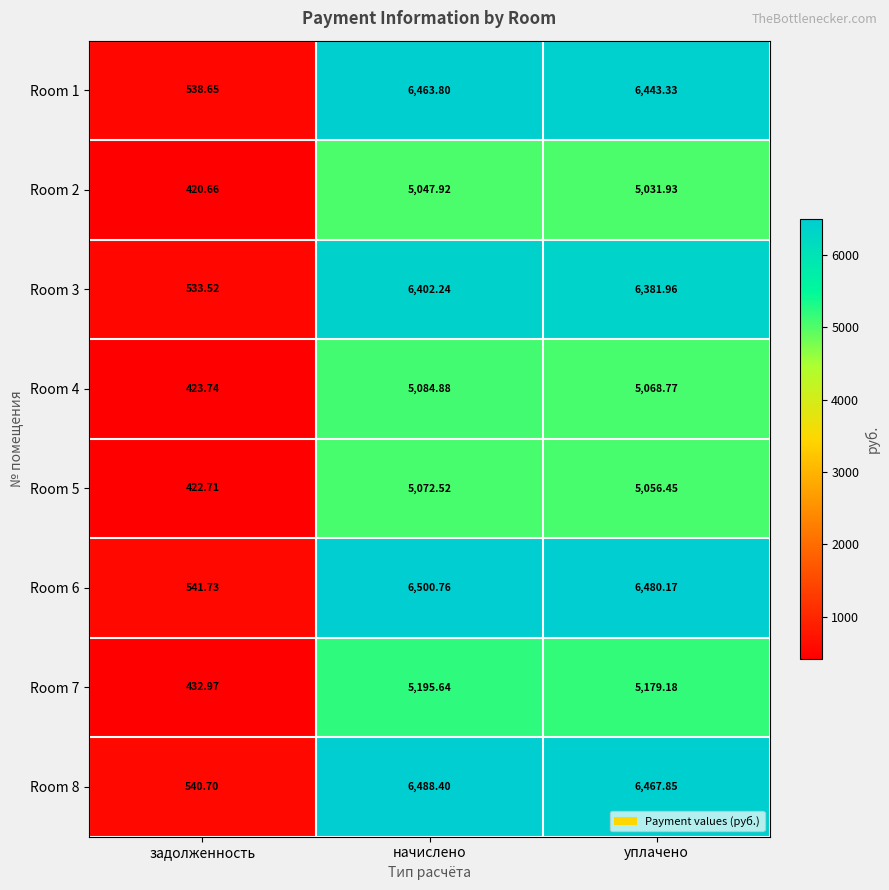

Which series has the largest range (max minus min)?

Room 6